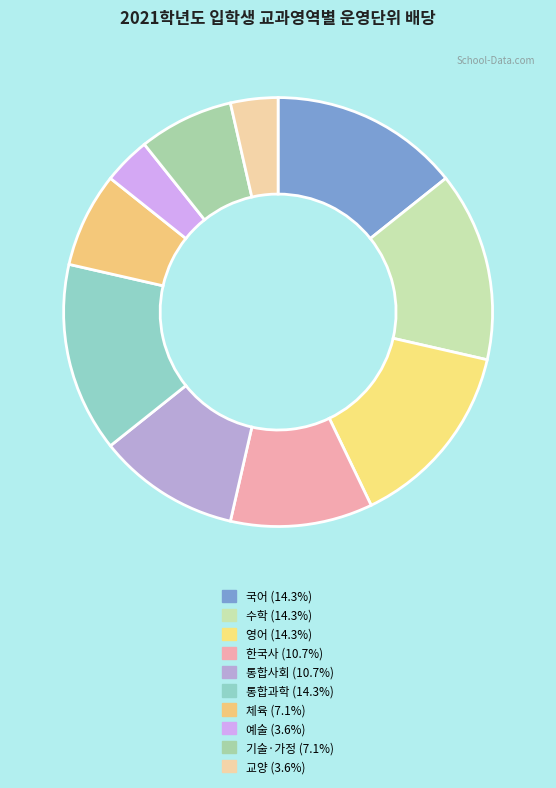

What is the ratio of the value at 교양 to the value at 기술·가정?

0.5